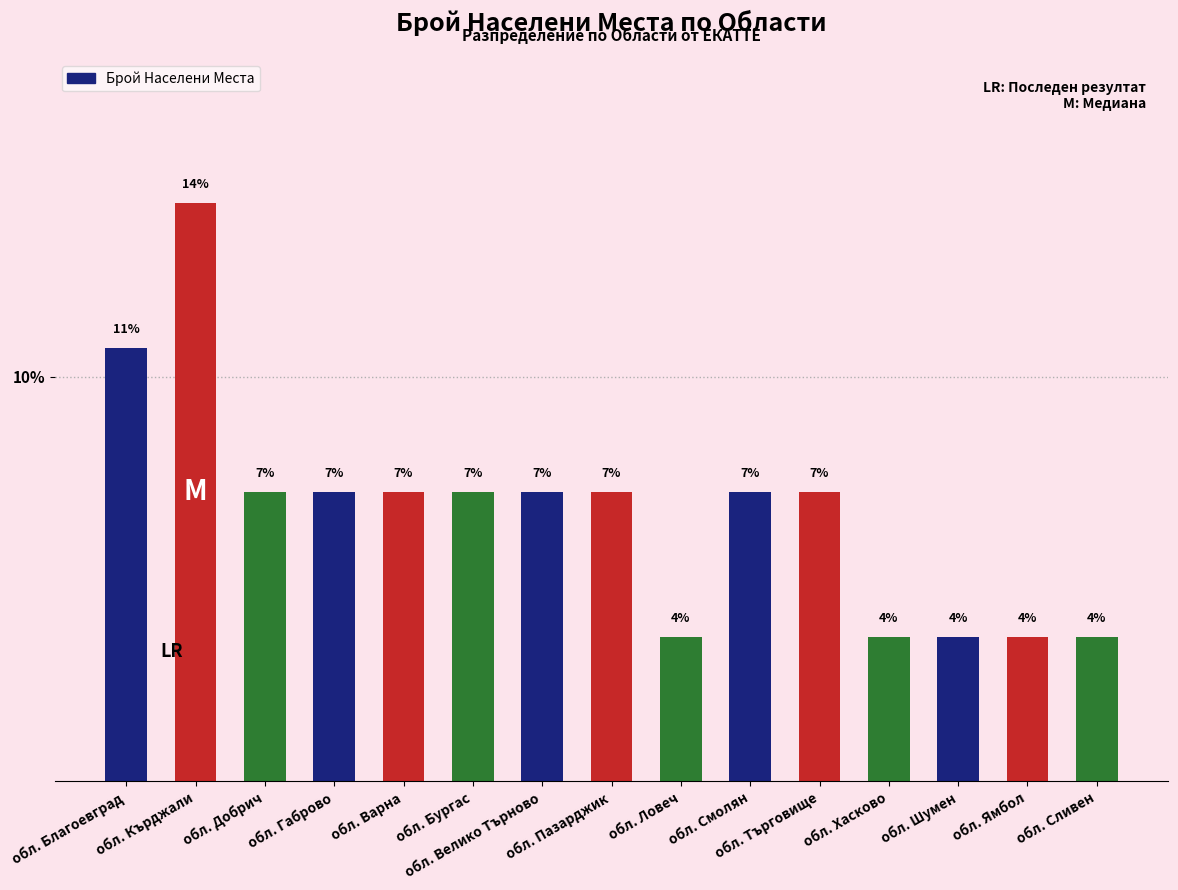

How many bars are there in total?

15